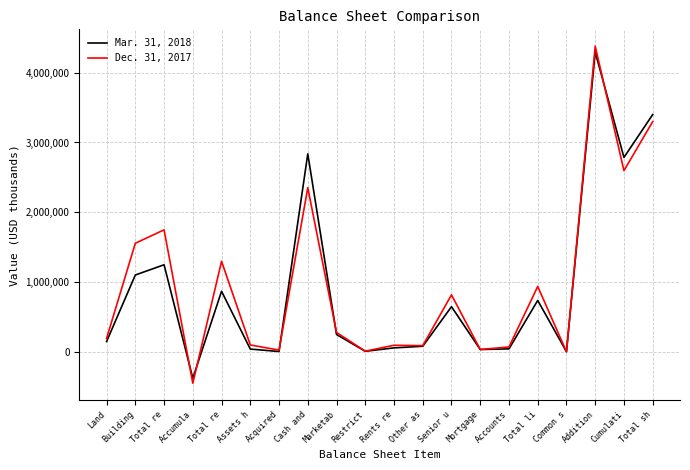

The Dec. 31, 2017 series shows 1428975 at Addition. True or false?

False